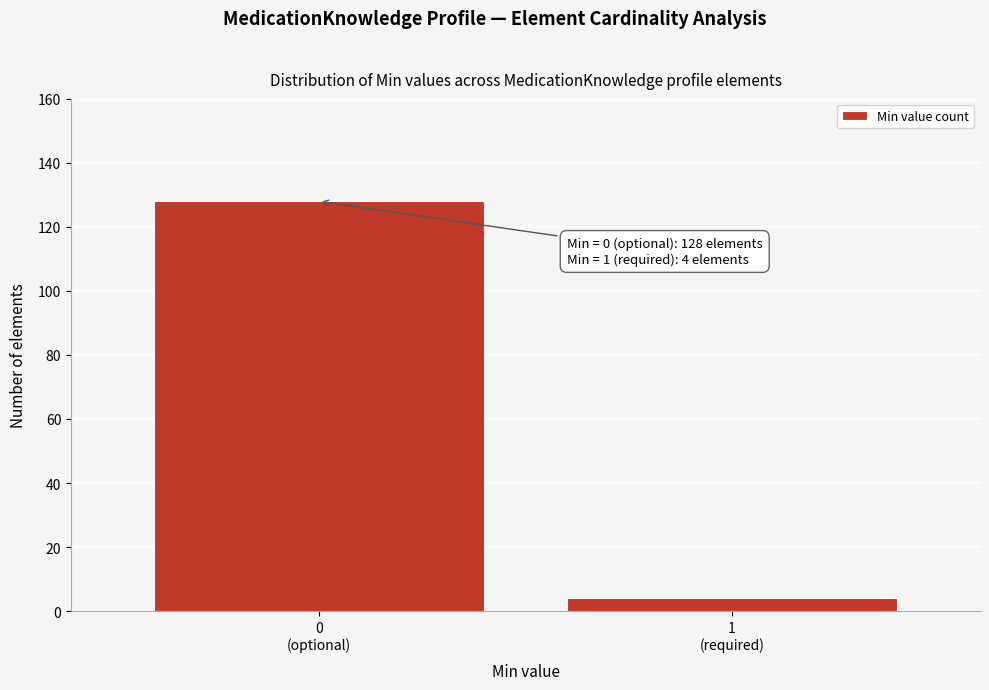

Reading left to right, extract all data points from this chart.

128	4